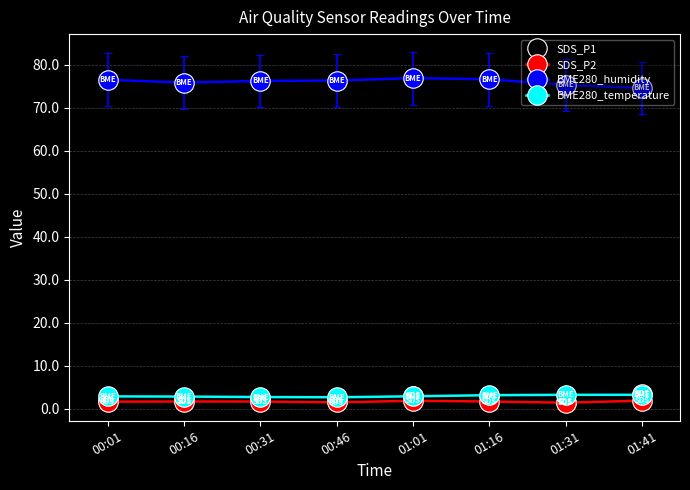

How many lines are shown in the chart?

4